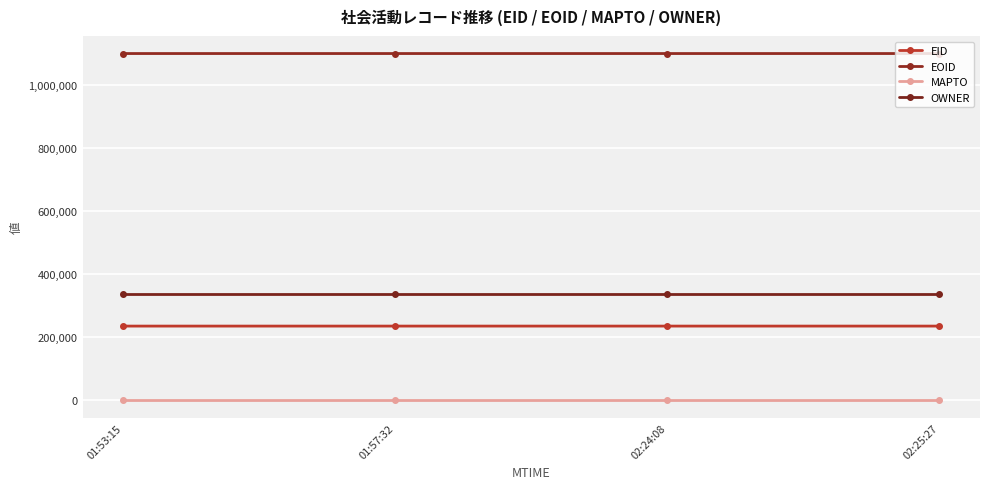

List the series in order of their peak value, highest first.

EOID, OWNER, EID, MAPTO